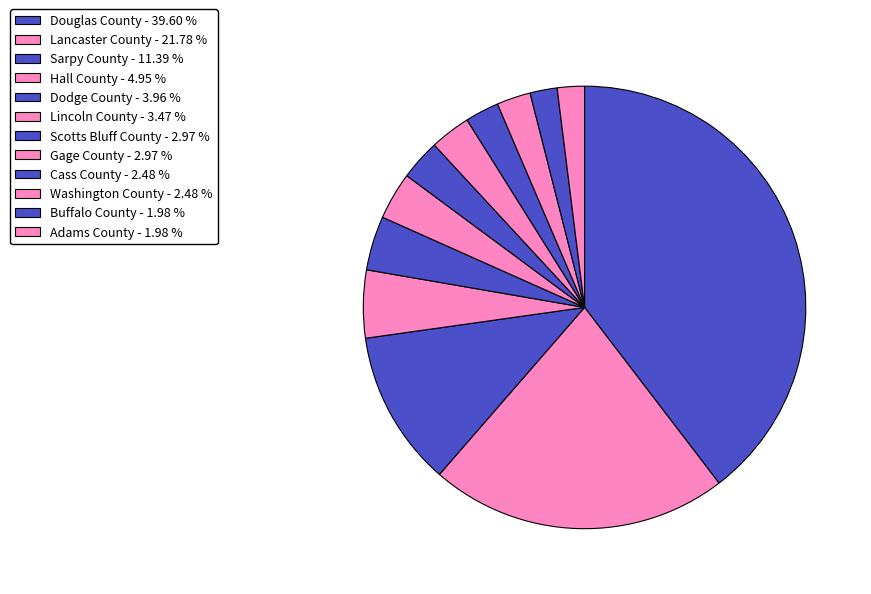

True or false: Douglas County accounts for 40% of the total.

True